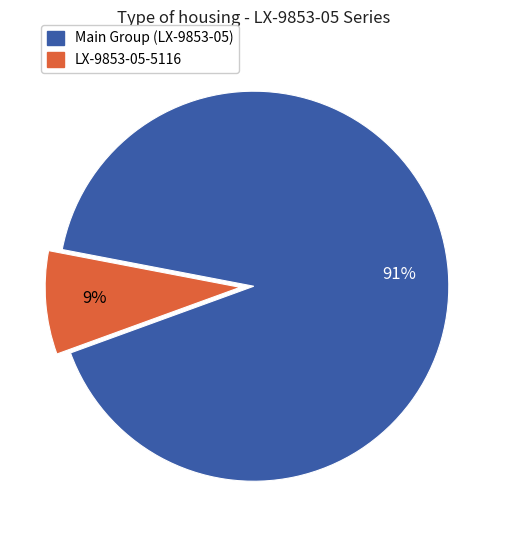

Does any single category account for the majority?

Yes